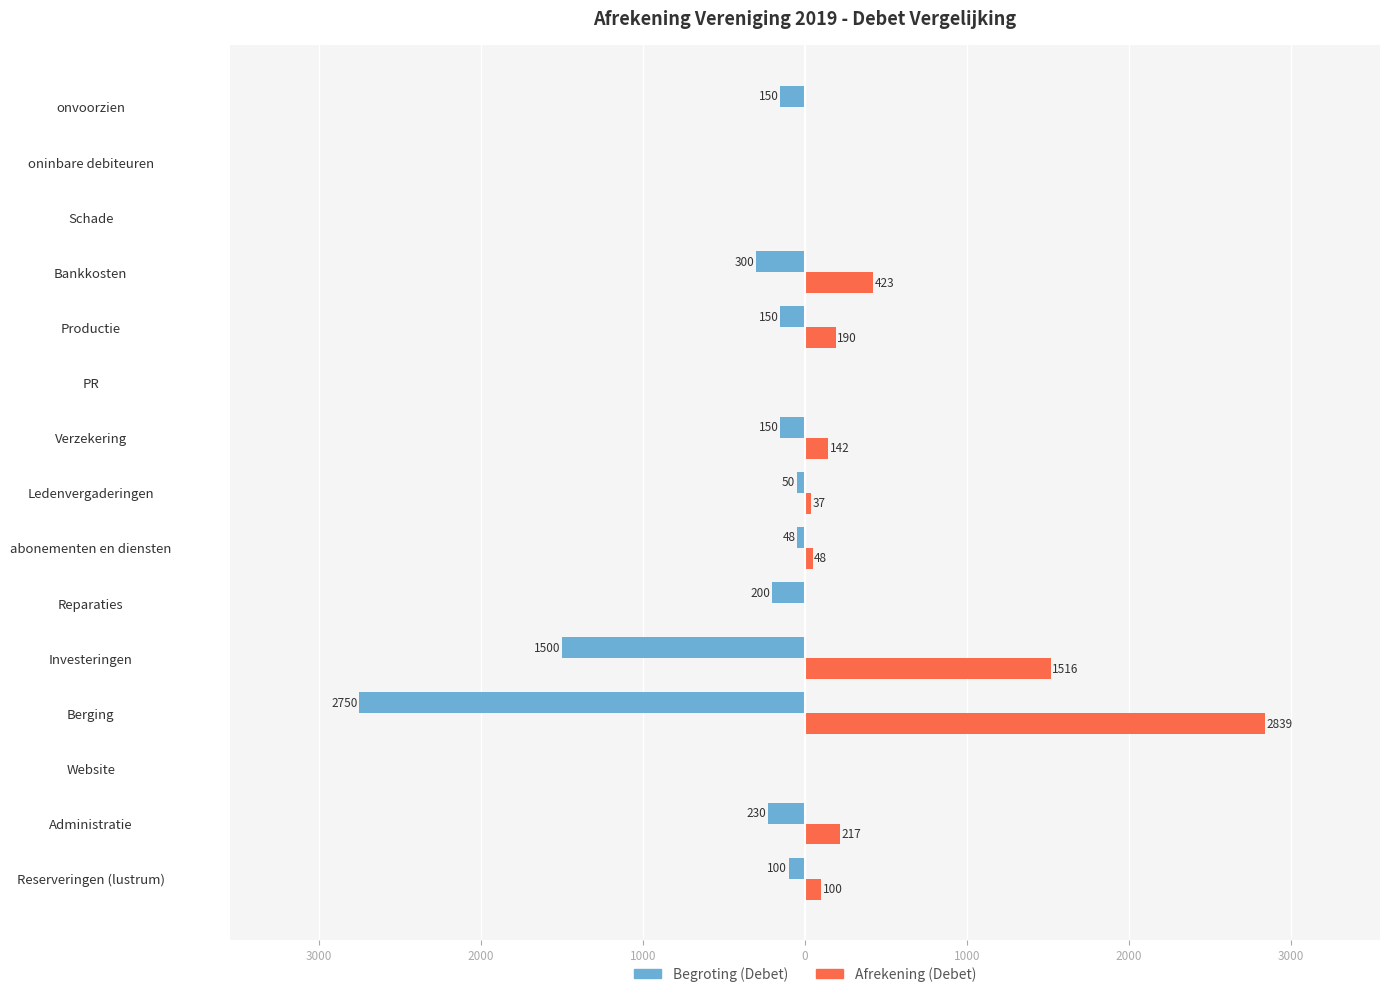

What are all the series names shown in the legend?

Begroting (Debet), Afrekening (Debet)